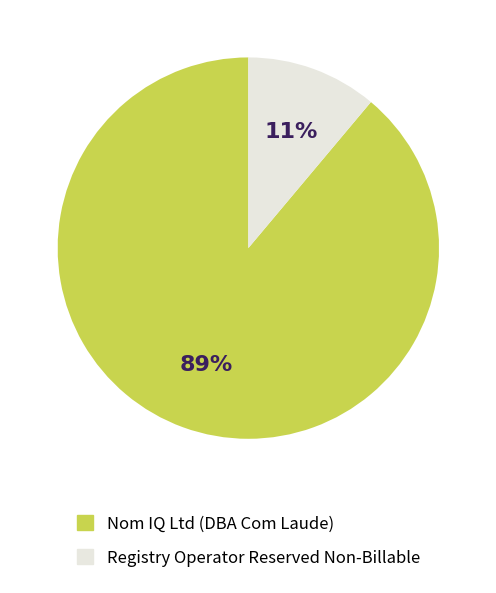

To the nearest percent, what is the combined percentage of Nom IQ Ltd (DBA Com Laude) and Registry Operator Reserved Non-Billable?

100%